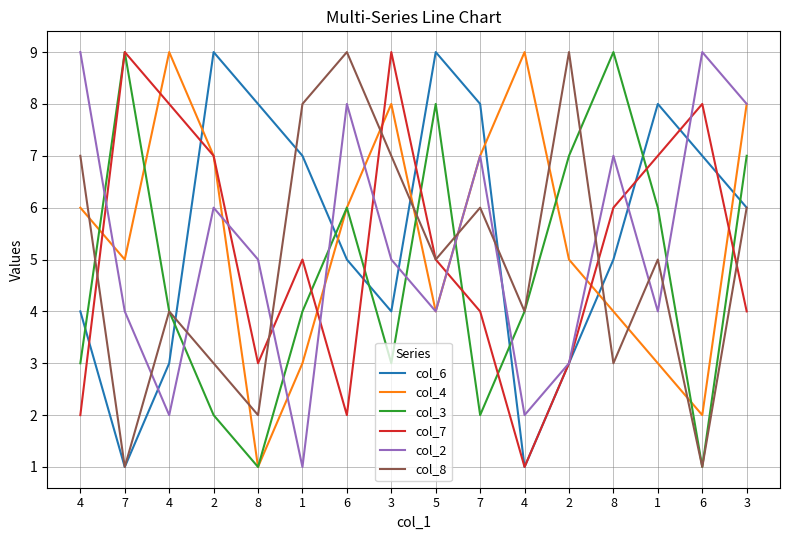

At which category does the chart reach its peak across all series?

2